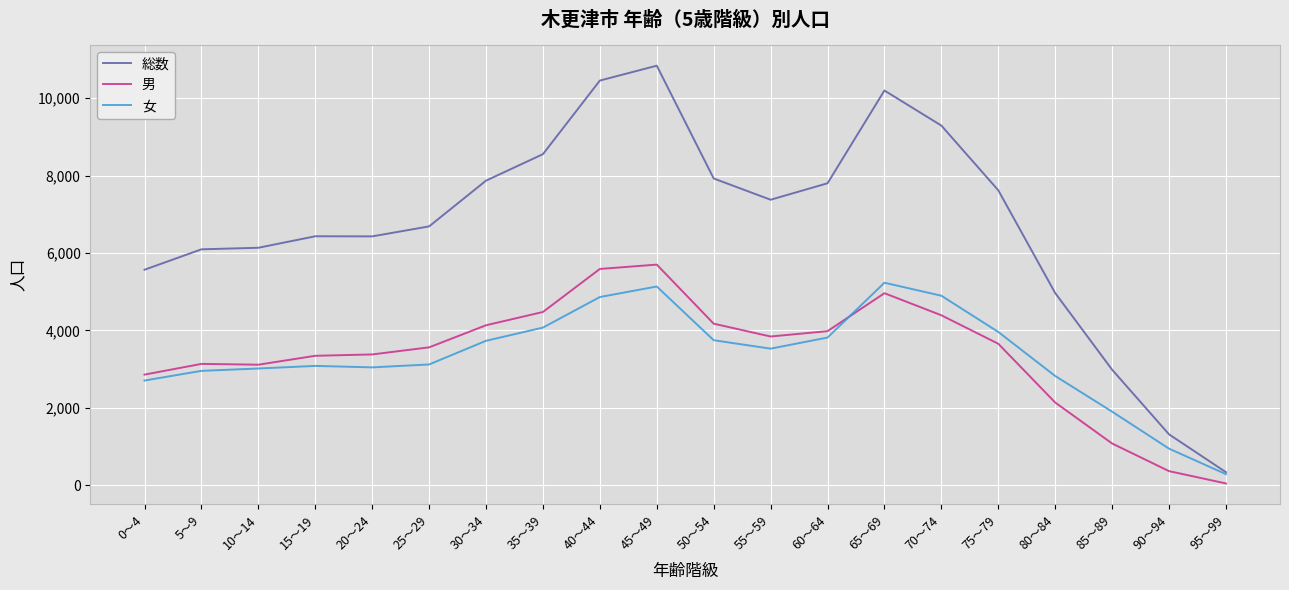

The value of 女 at 20～24 is 4767. True or false?

False